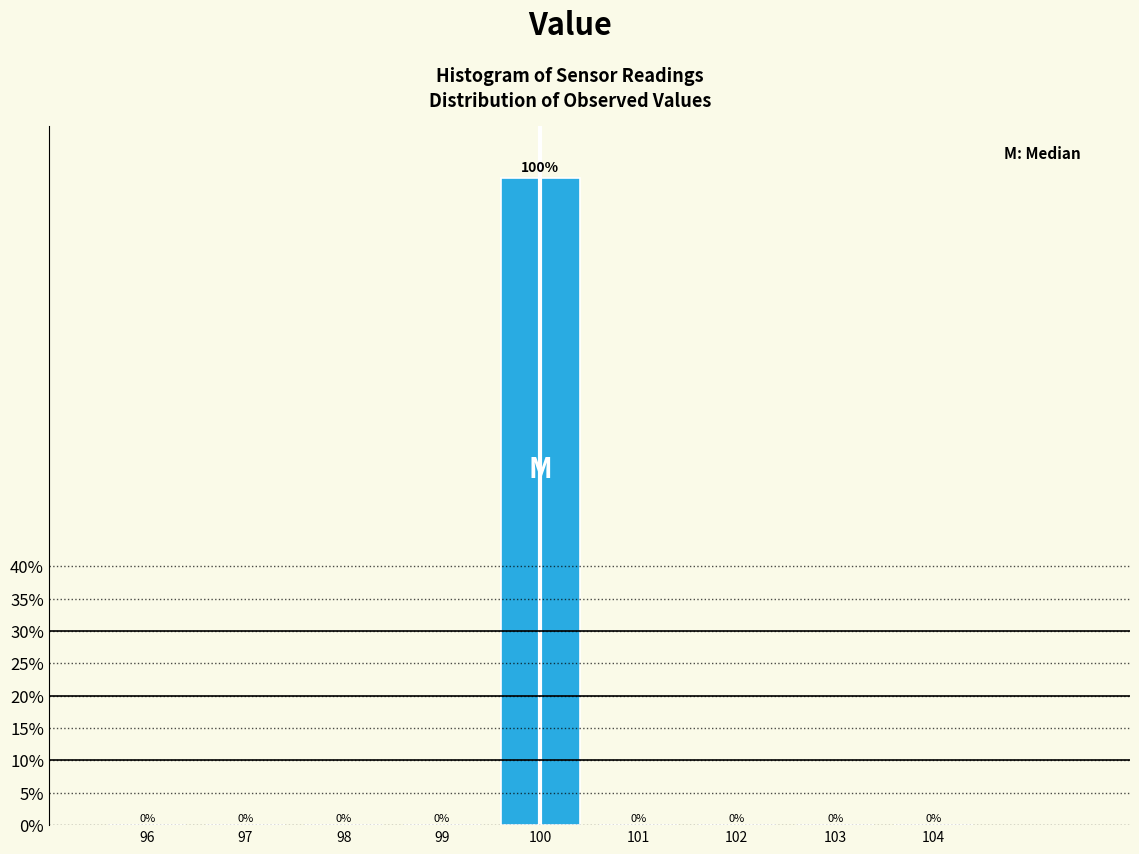

Reading left to right, transcribe this chart: for each bar, give the range it covers on the x-axis and its height.

95.5 to 96.5: 0
96.5 to 97.5: 0
97.5 to 98.5: 0
98.5 to 99.5: 0
99.5 to 100.5: 100
100.5 to 101.5: 0
101.5 to 102.5: 0
102.5 to 103.5: 0
103.5 to 104.5: 0